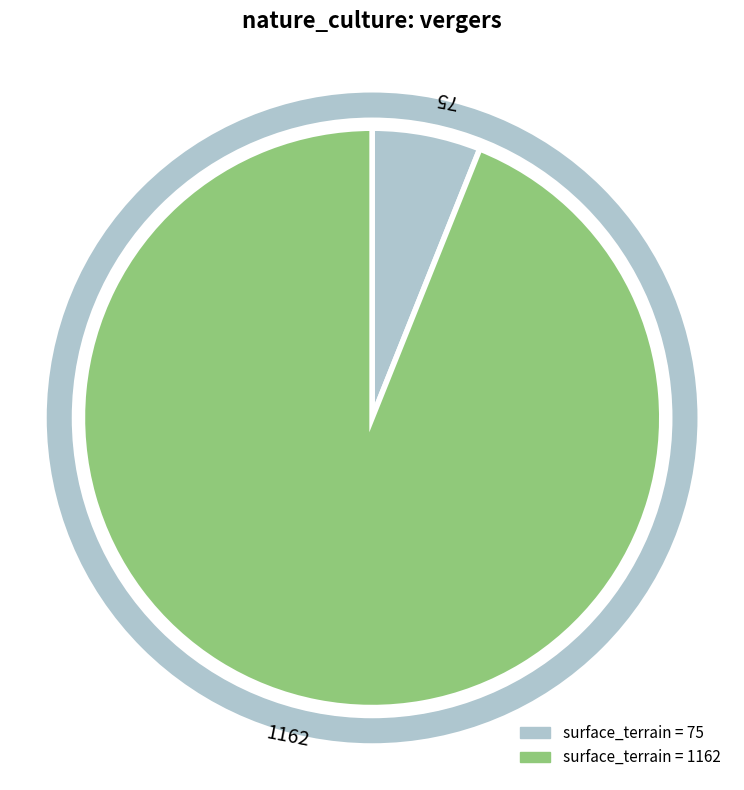

How many slices are in this pie chart?

2